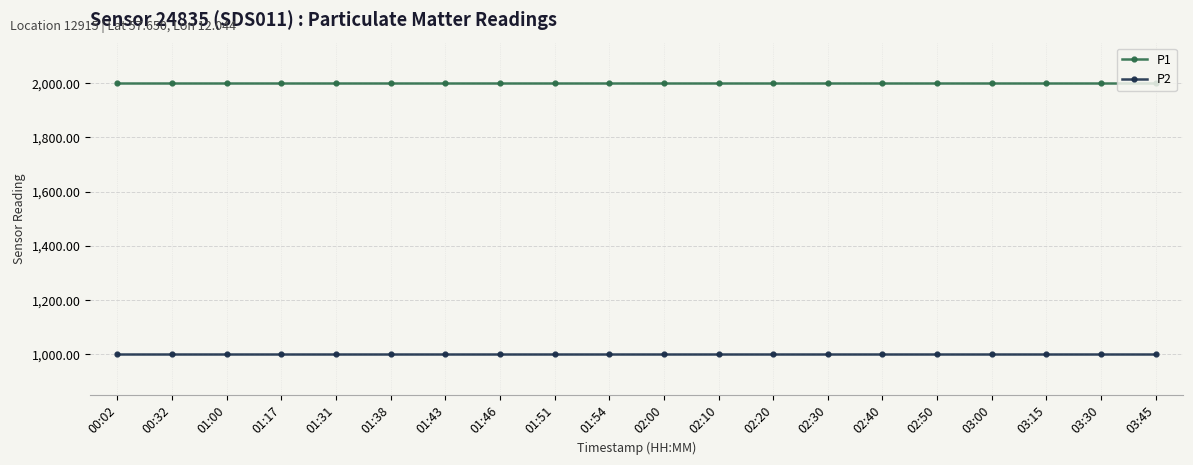

True or false: P1 has a value of 1999.9 at 02:40.

True